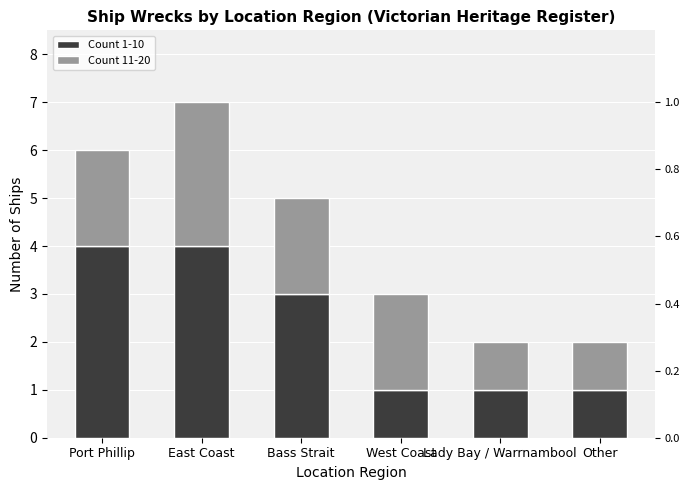

Which category has the lowest value in the Count 11-20 series?

Lady Bay / Warrnambool